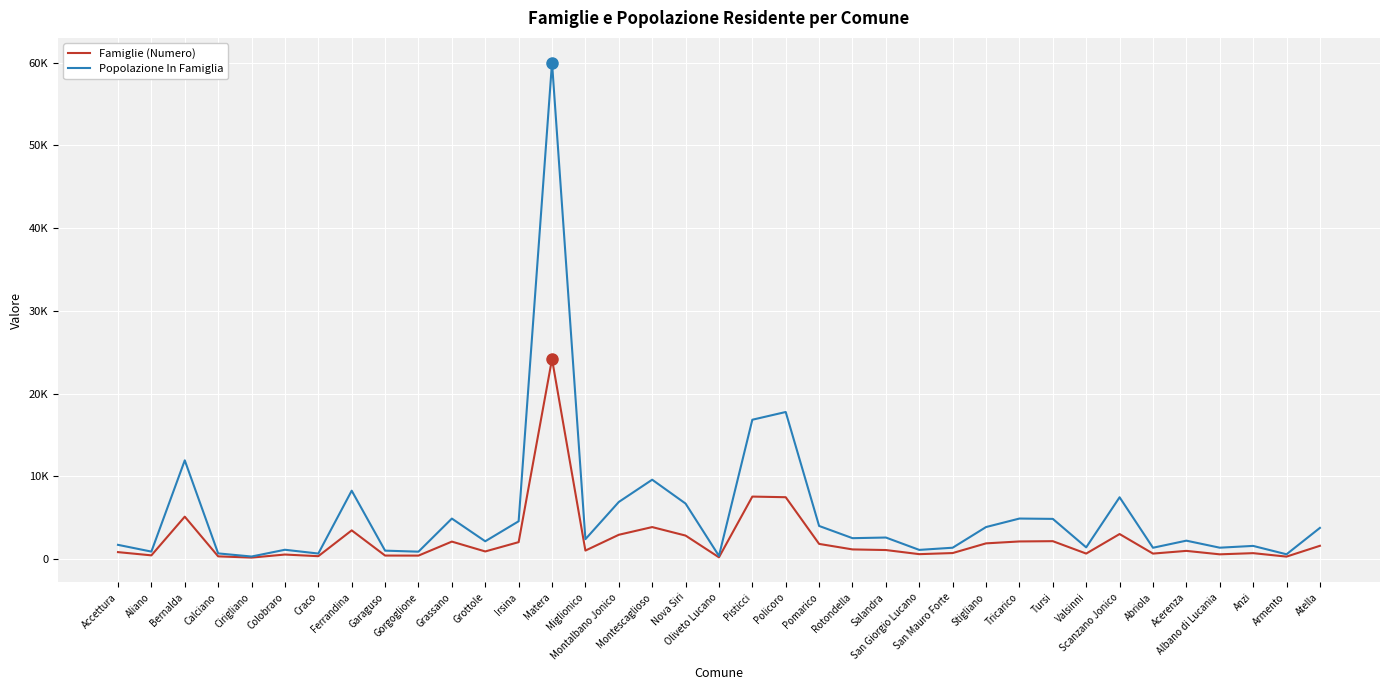

True or false: Popolazione In Famiglia and Famiglie (Numero) cross at least once.

False